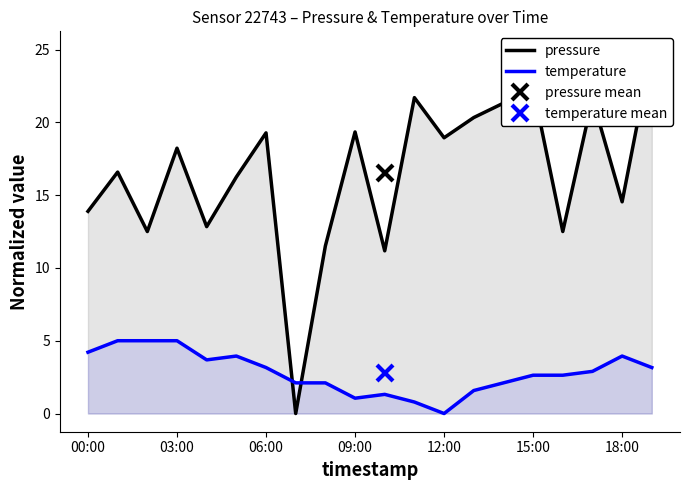

How many lines are shown in the chart?

2